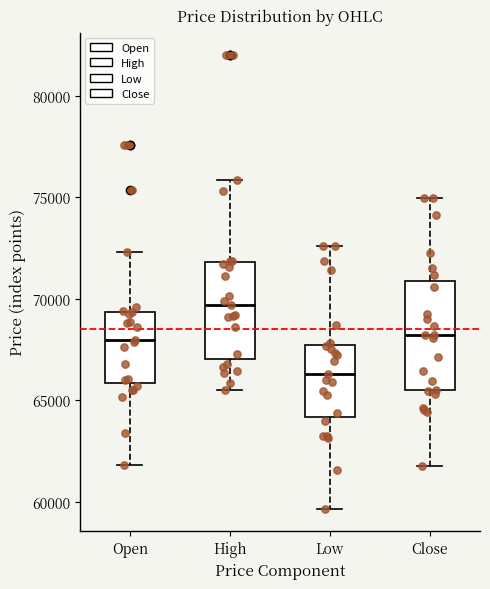

Where does the median line of the box for Close sit on the y-axis? The values are not printed on the chart, so give them approximately, as read against the axis.

68000